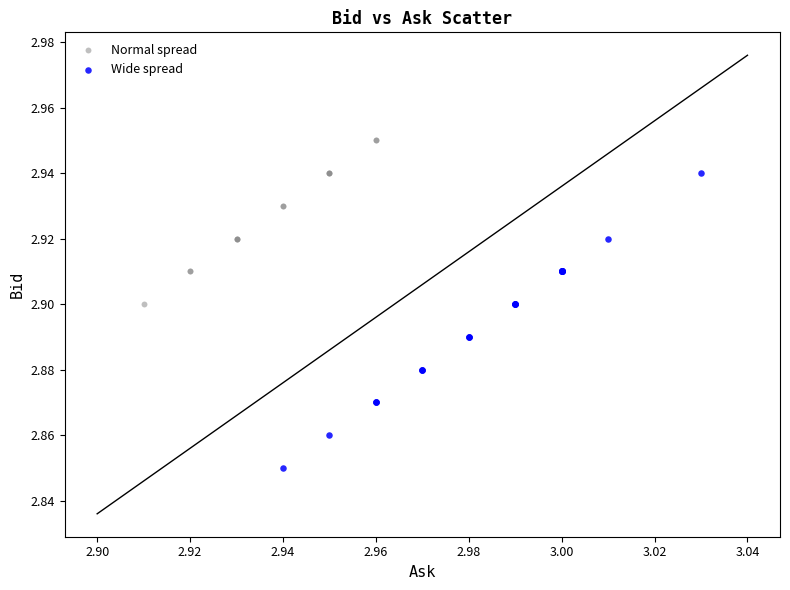

Which series reaches the minimum Y coordinate?

Wide spread